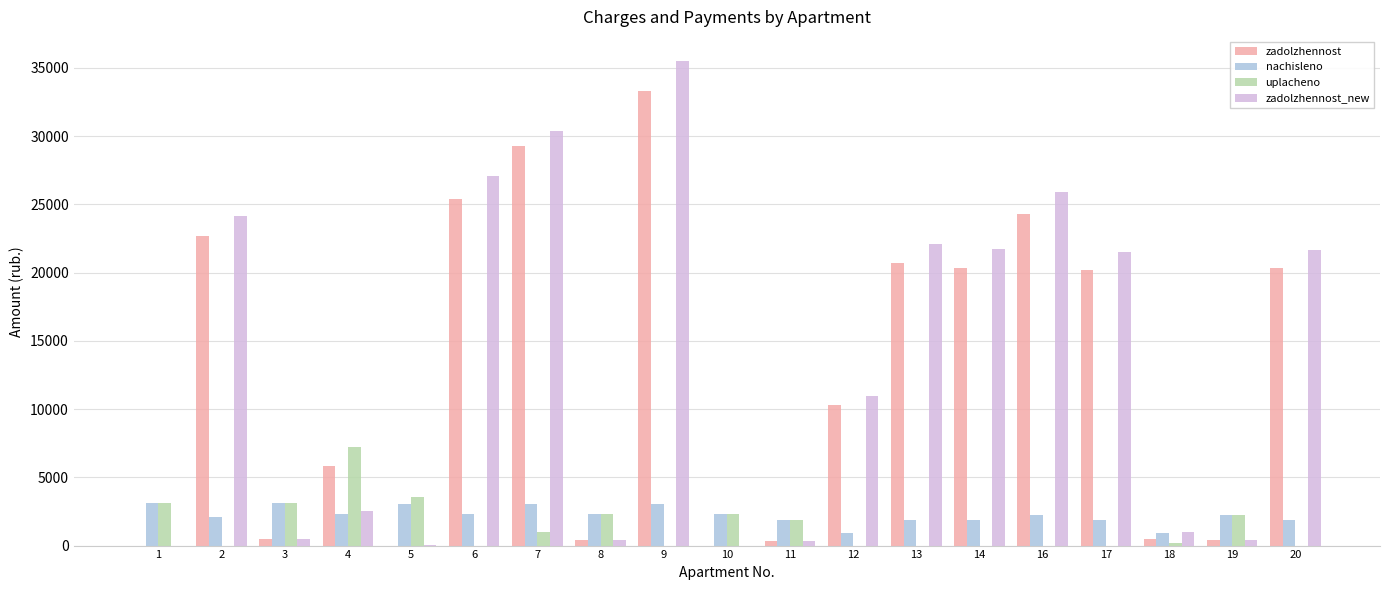

Are the bars grouped side by side (vs. stacked)?

Yes